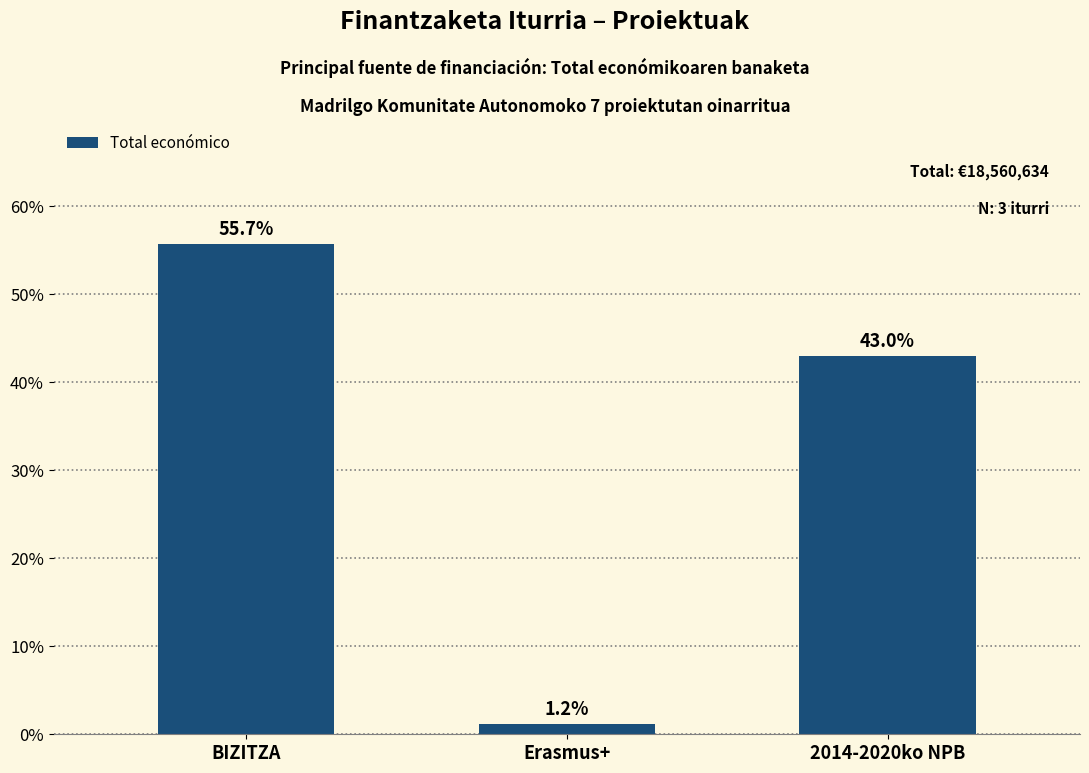

How many data points does each series have?

3